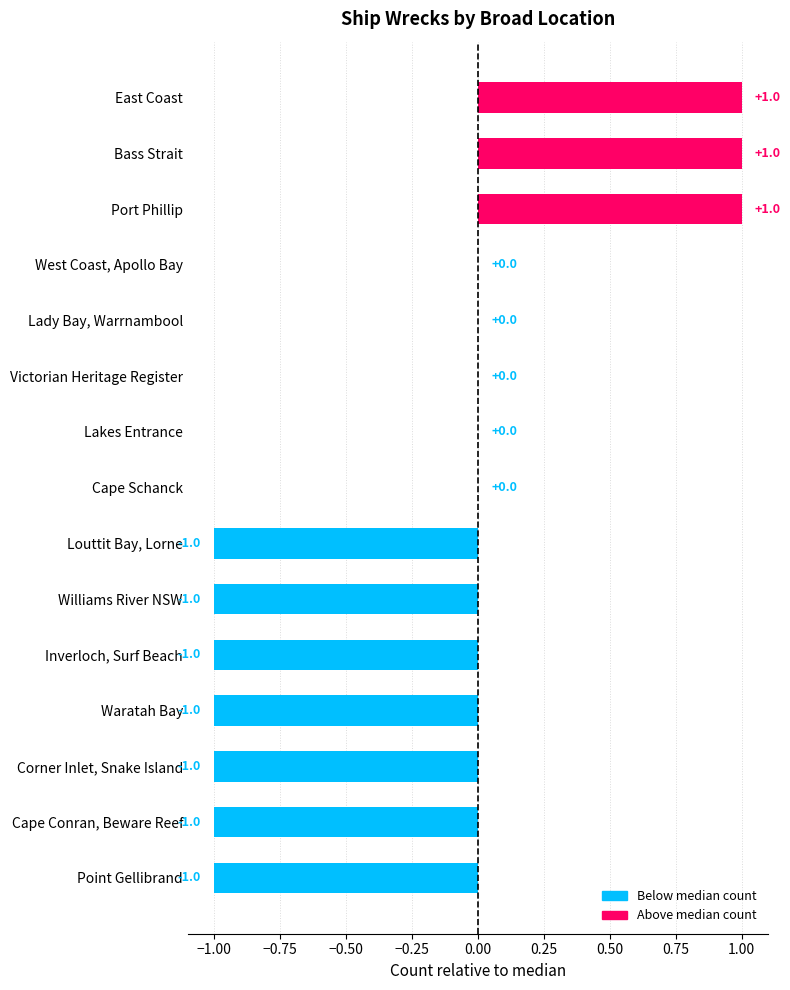

How many values are between -1 and 0?

12